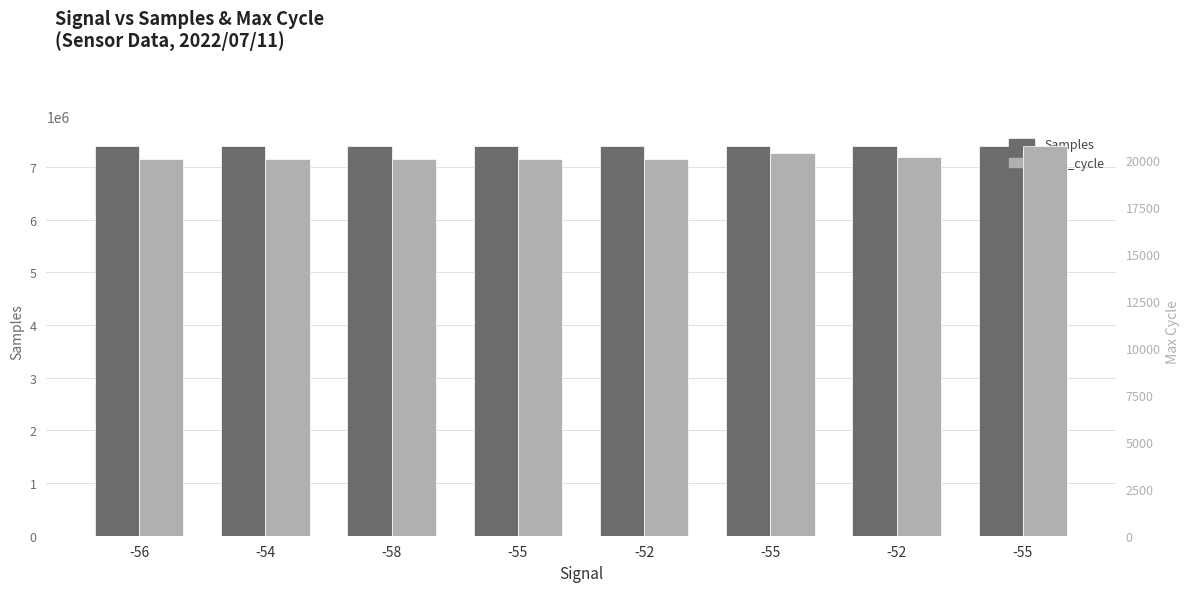

Is the value of Samples at -55 greater than the value of Max_cycle at -52?

Yes